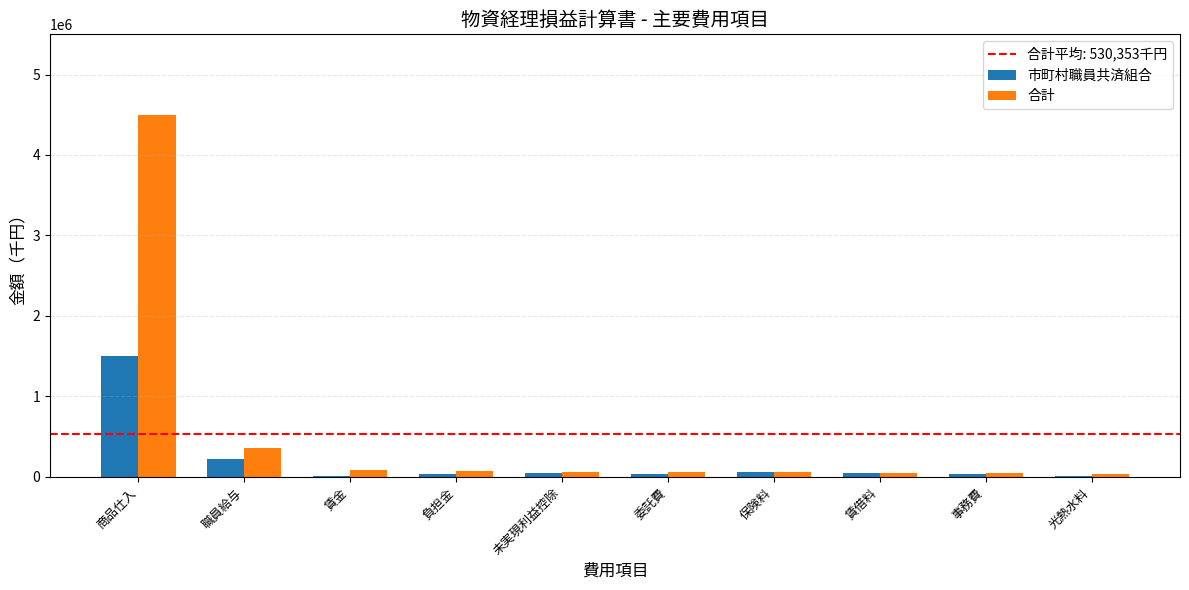

What is the difference between the 市町村職員共済組合 values at 負担金 and 職員給与?

180397